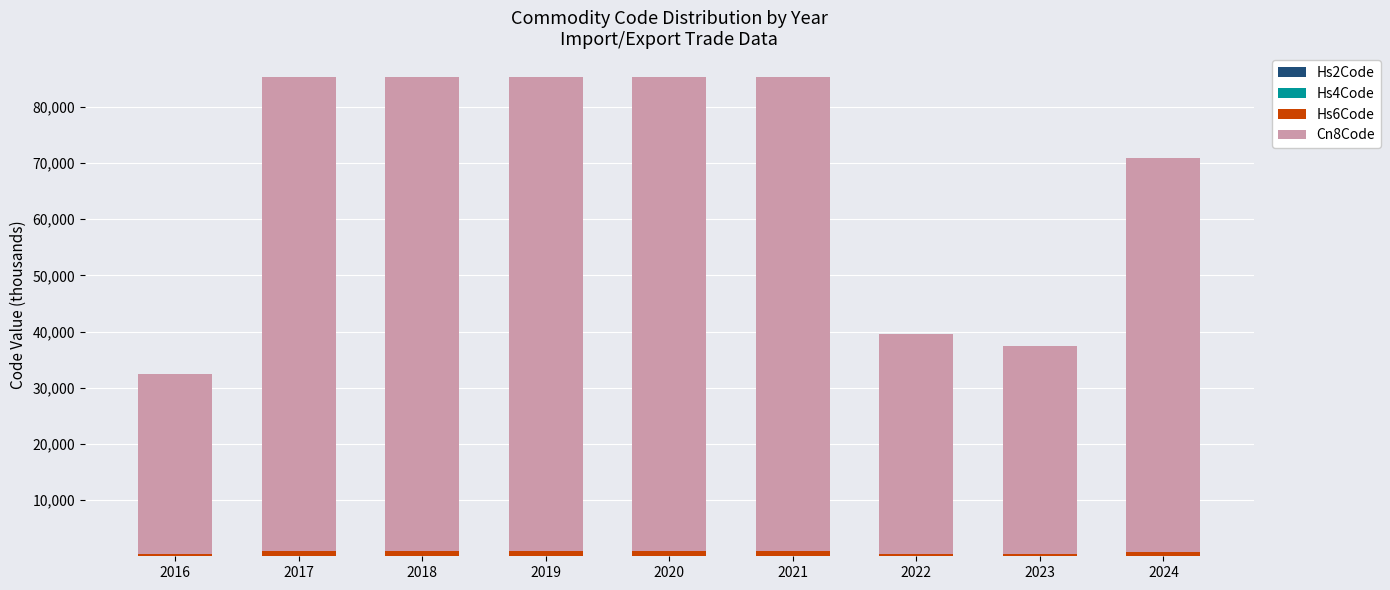

How many data points does each series have?

9